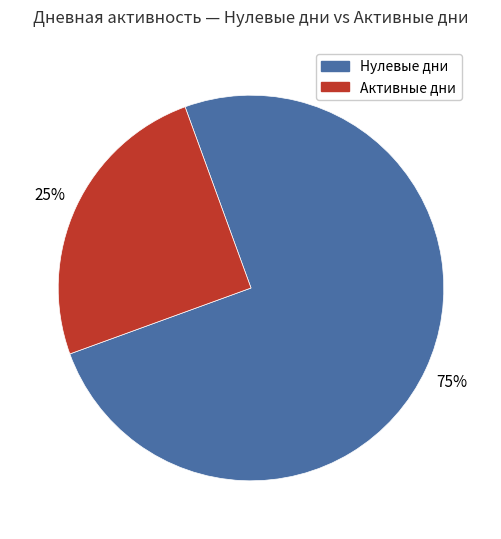

To the nearest percent, what is the difference between the largest and smallest slice percentages?

50%